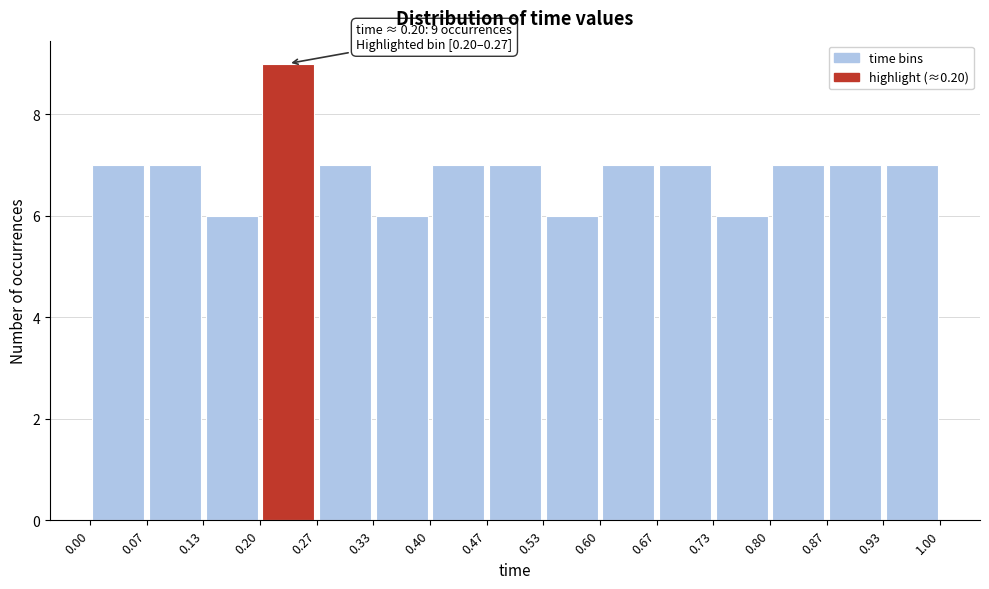

Which range on the x-axis has the tallest bar?

0.20 to 0.27